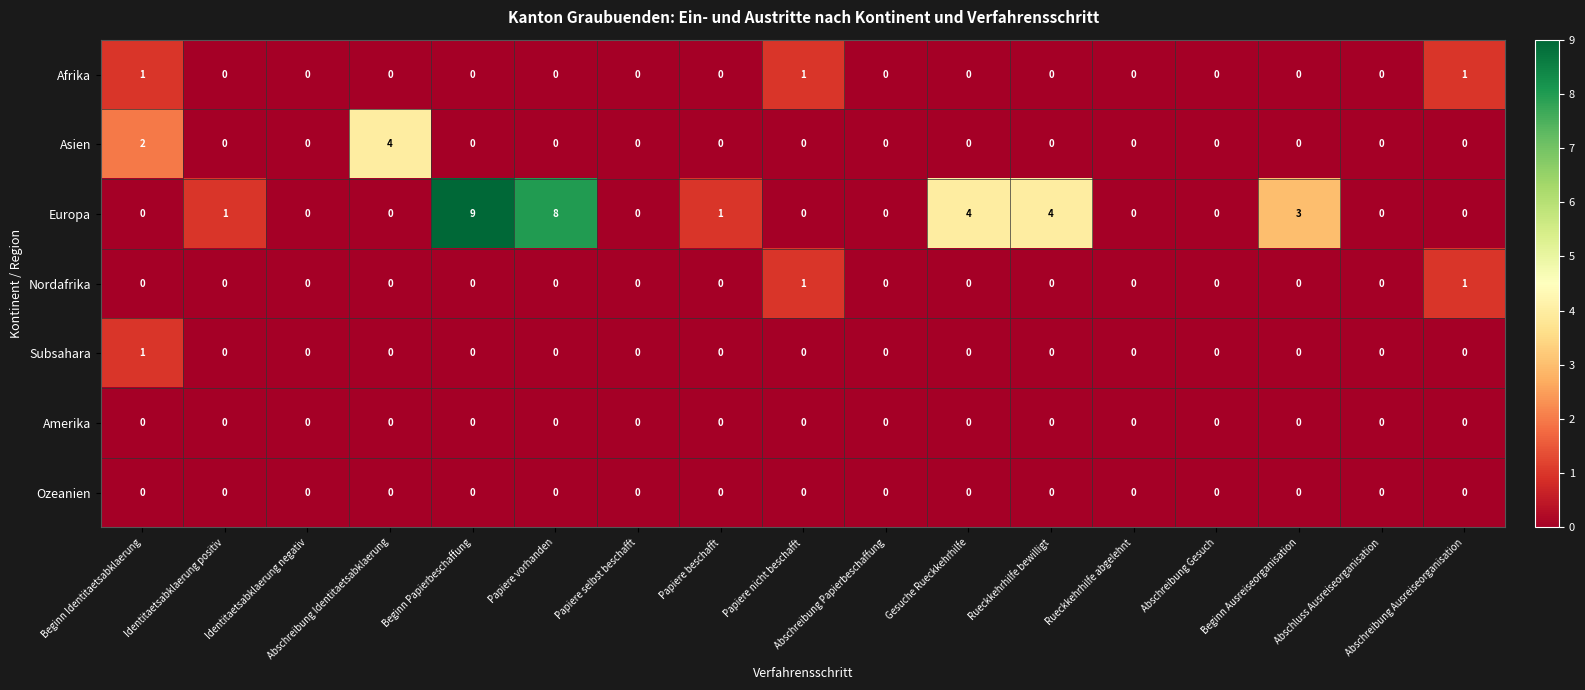

Is it true that Subsahara equals 1 at Beginn Identitaetsabklaerung?

True